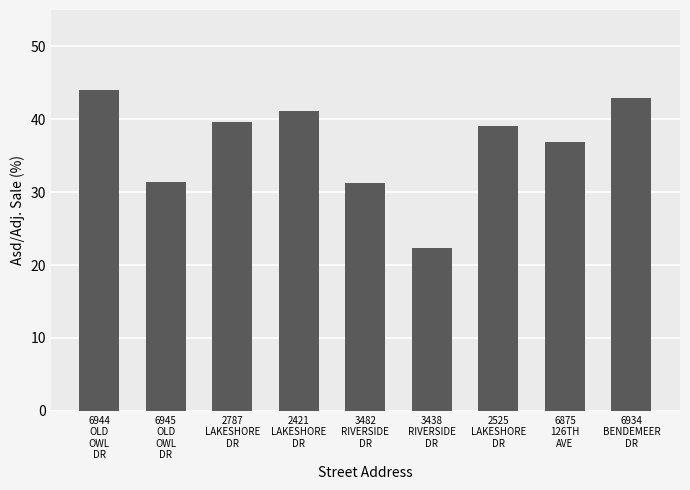

Is it true that the value at 2421
LAKESHORE
DR is 64.1?

False